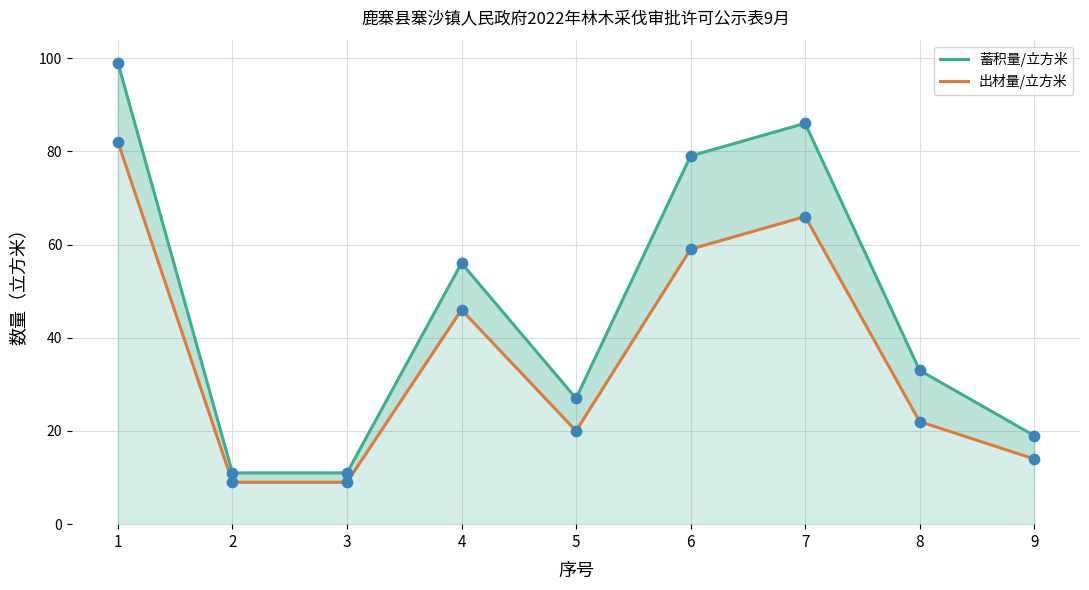

What are all the series names shown in the legend?

蓄积量/立方米, 出材量/立方米